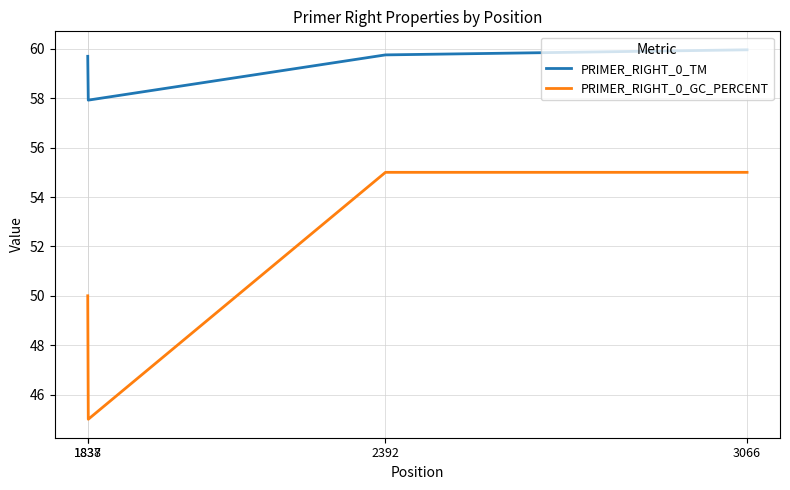

The PRIMER_RIGHT_0_GC_PERCENT series shows 50.0 at 1837. True or false?

True